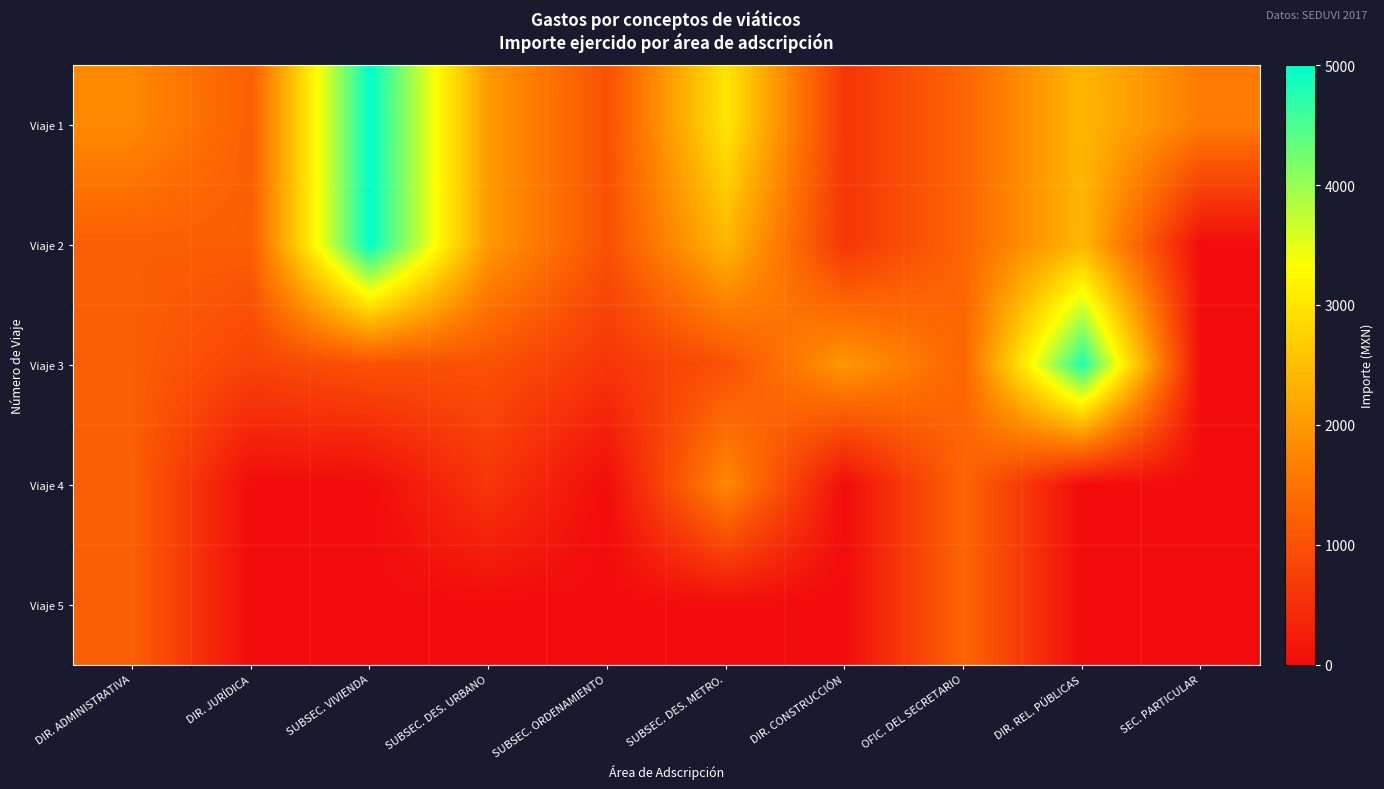

Reading right to left, transcribe all the data shown in this chart.

Viaje 1: SEC. PARTICULAR=1600	DIR. REL. PÚBLICAS=2400	OFIC. DEL SECRETARIO=1300	DIR. CONSTRUCCIÓN=600	SUBSEC. DES. METRO.=3000	SUBSEC. ORDENAMIENTO=1000	SUBSEC. DES. URBANO=2000	SUBSEC. VIVIENDA=5000	DIR. JURÍDICA=1200	DIR. ADMINISTRATIVA=1800
Viaje 2: SEC. PARTICULAR=0	DIR. REL. PÚBLICAS=2400	OFIC. DEL SECRETARIO=1300	DIR. CONSTRUCCIÓN=600	SUBSEC. DES. METRO.=2400	SUBSEC. ORDENAMIENTO=1000	SUBSEC. DES. URBANO=2000	SUBSEC. VIVIENDA=5000	DIR. JURÍDICA=1200	DIR. ADMINISTRATIVA=1200
Viaje 3: SEC. PARTICULAR=0	DIR. REL. PÚBLICAS=4800	OFIC. DEL SECRETARIO=1300	DIR. CONSTRUCCIÓN=2000	SUBSEC. DES. METRO.=1000	SUBSEC. ORDENAMIENTO=600	SUBSEC. DES. URBANO=1000	SUBSEC. VIVIENDA=1000	DIR. JURÍDICA=800	DIR. ADMINISTRATIVA=1200
Viaje 4: SEC. PARTICULAR=0	DIR. REL. PÚBLICAS=0	OFIC. DEL SECRETARIO=1300	DIR. CONSTRUCCIÓN=0	SUBSEC. DES. METRO.=1800	SUBSEC. ORDENAMIENTO=0	SUBSEC. DES. URBANO=600	SUBSEC. VIVIENDA=0	DIR. JURÍDICA=0	DIR. ADMINISTRATIVA=1200
Viaje 5: SEC. PARTICULAR=0	DIR. REL. PÚBLICAS=0	OFIC. DEL SECRETARIO=1300	DIR. CONSTRUCCIÓN=0	SUBSEC. DES. METRO.=0	SUBSEC. ORDENAMIENTO=0	SUBSEC. DES. URBANO=0	SUBSEC. VIVIENDA=0	DIR. JURÍDICA=0	DIR. ADMINISTRATIVA=1200